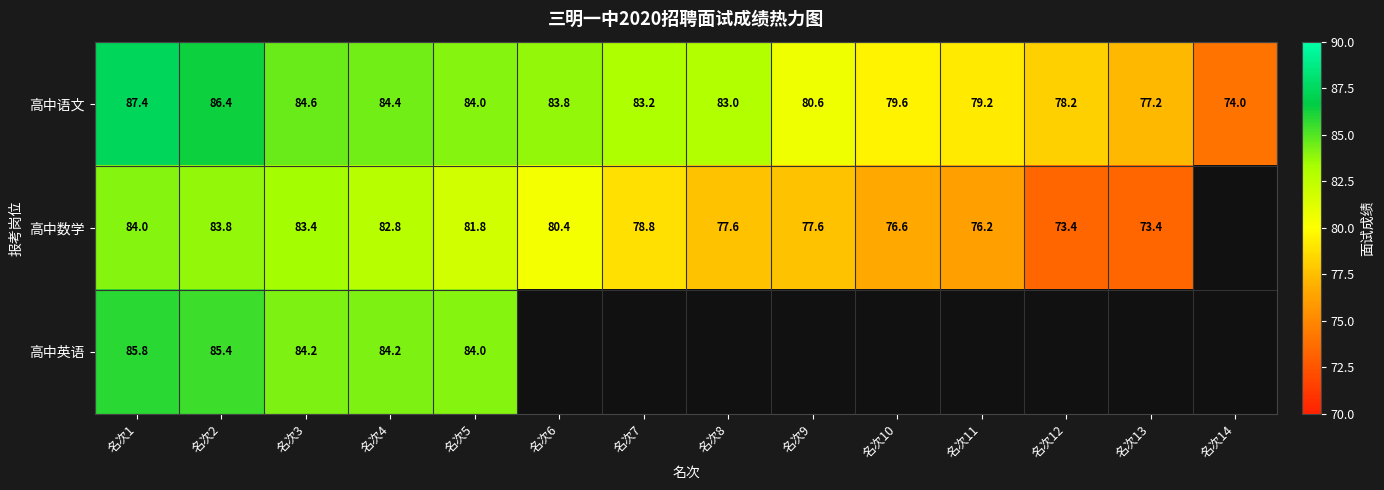

Where is 高中语文 nearest to the value 80?

名次10